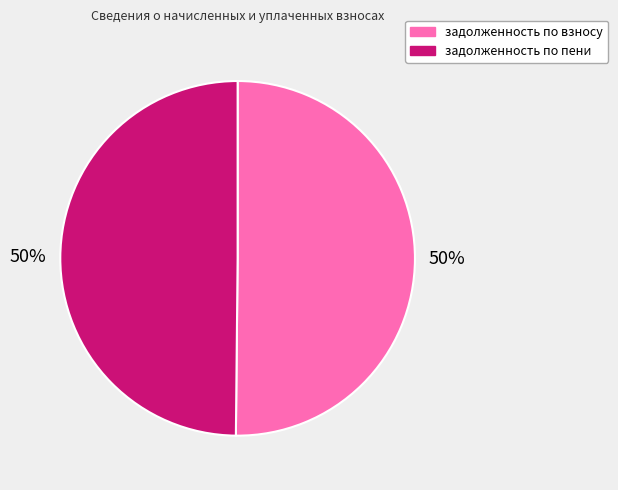

True or false: задолженность по пени accounts for 63% of the total.

False